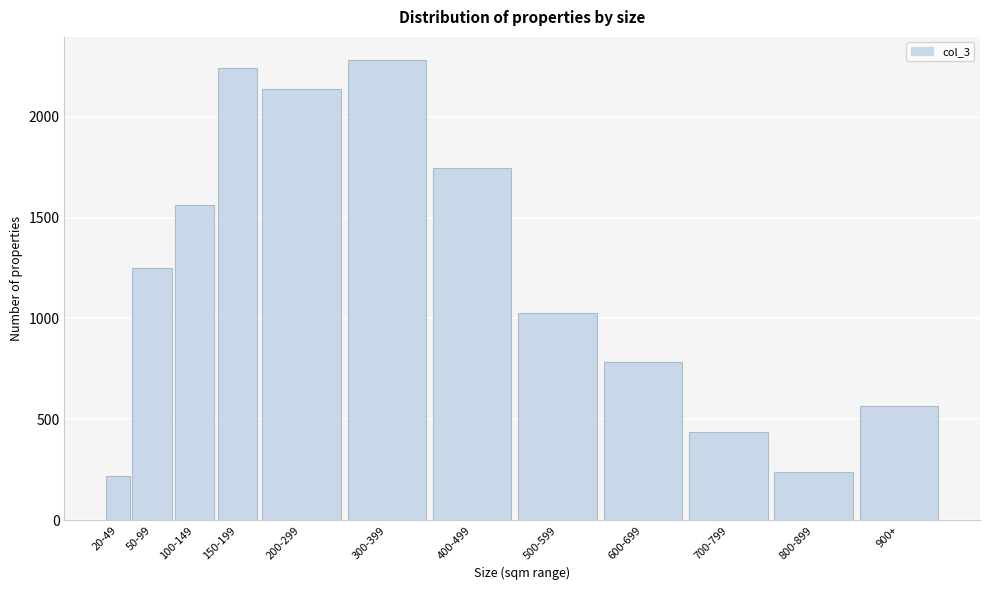

Reading right to left, list all the values displayed in this chart.

900+=566	800-899=240	700-799=435	600-699=784	500-599=1028	400-499=1746	300-399=2282	200-299=2138	150-199=2242	100-149=1562	50-99=1249	20-49=220